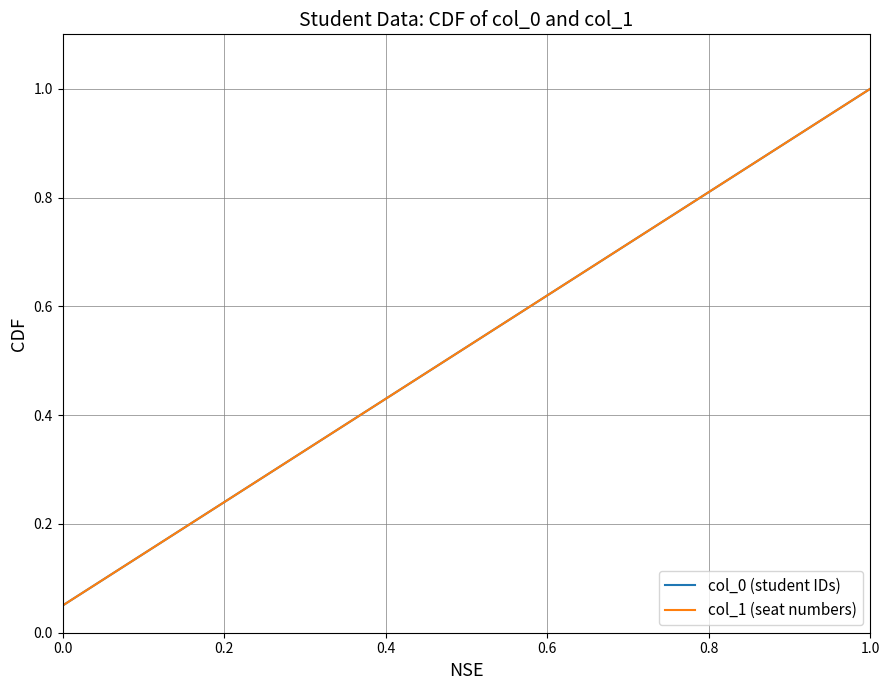

What is the highest value of the col_1 (seat numbers) series?

1.0